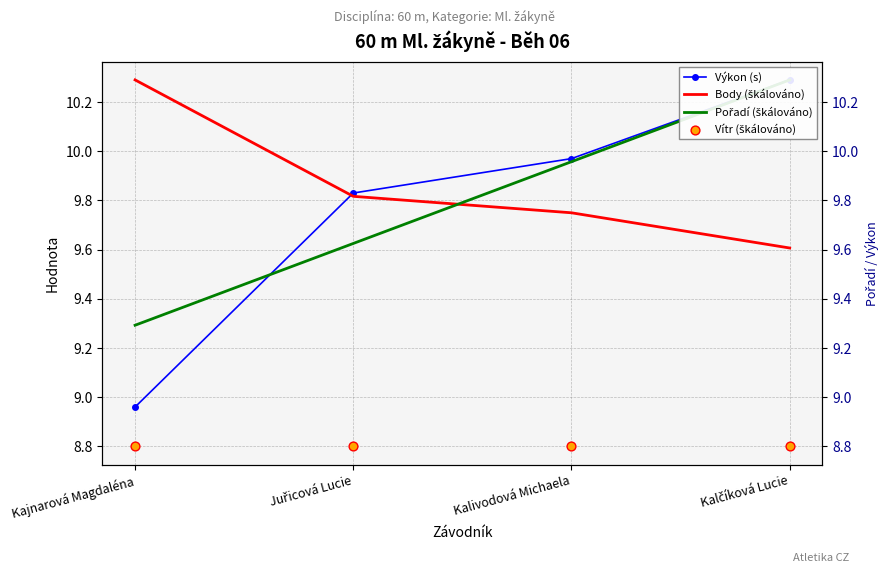

What is the total value across all series at Kalčíková Lucie?

39.0